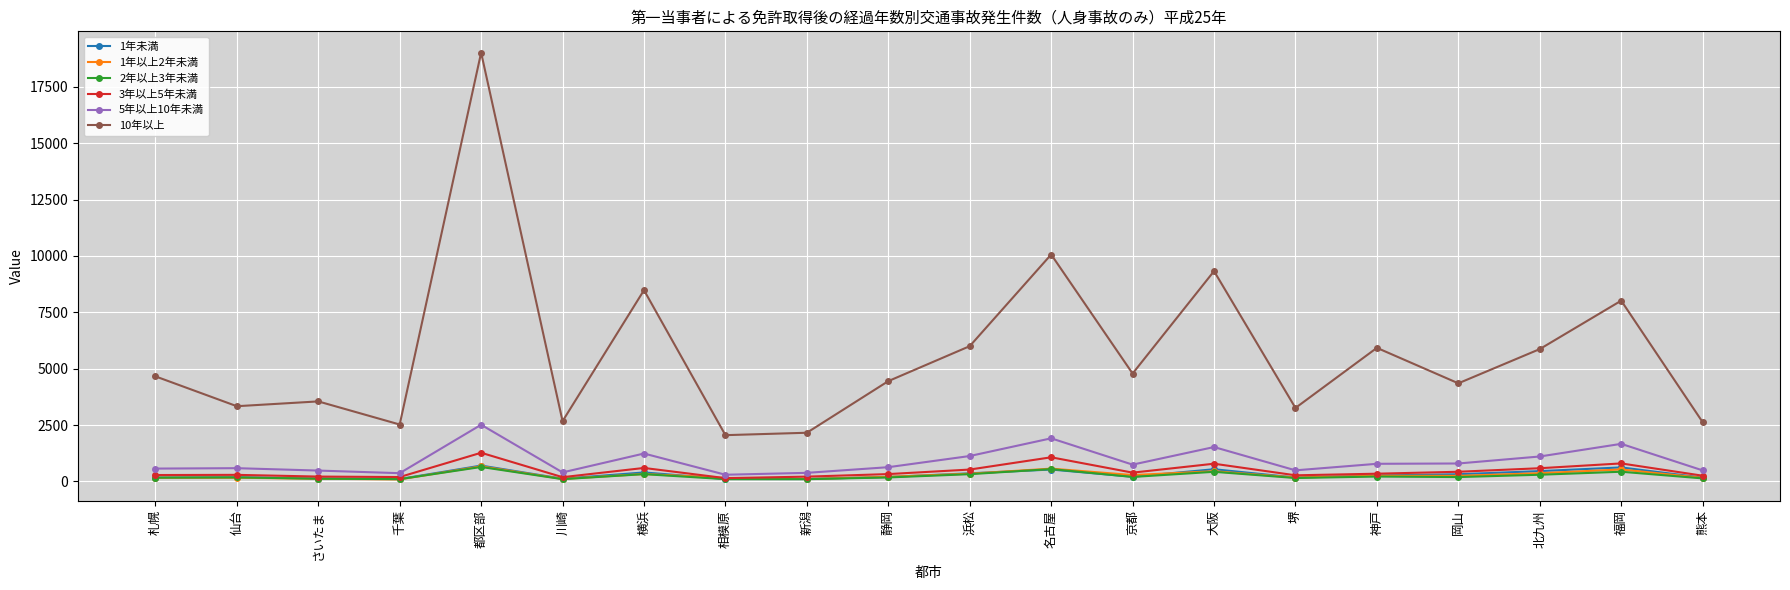

What is the sum of all 1年以上2年未満 values?

5452